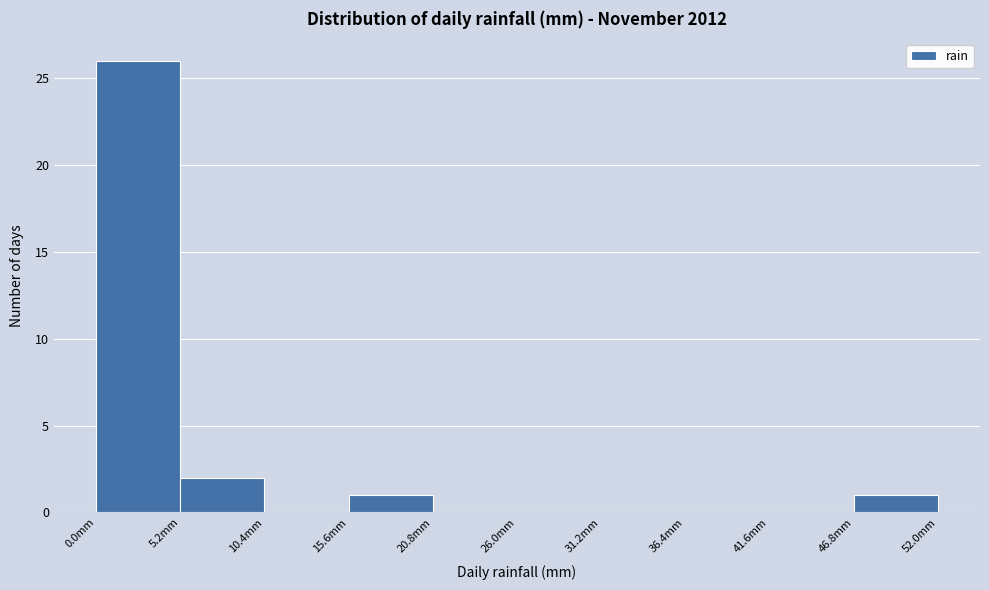

What is the height of the bar covering 0.0 to 5.2 on the x-axis? Neither the bar edges nor the heights are printed on the chart, so give them approximately, as read against the axes.

26